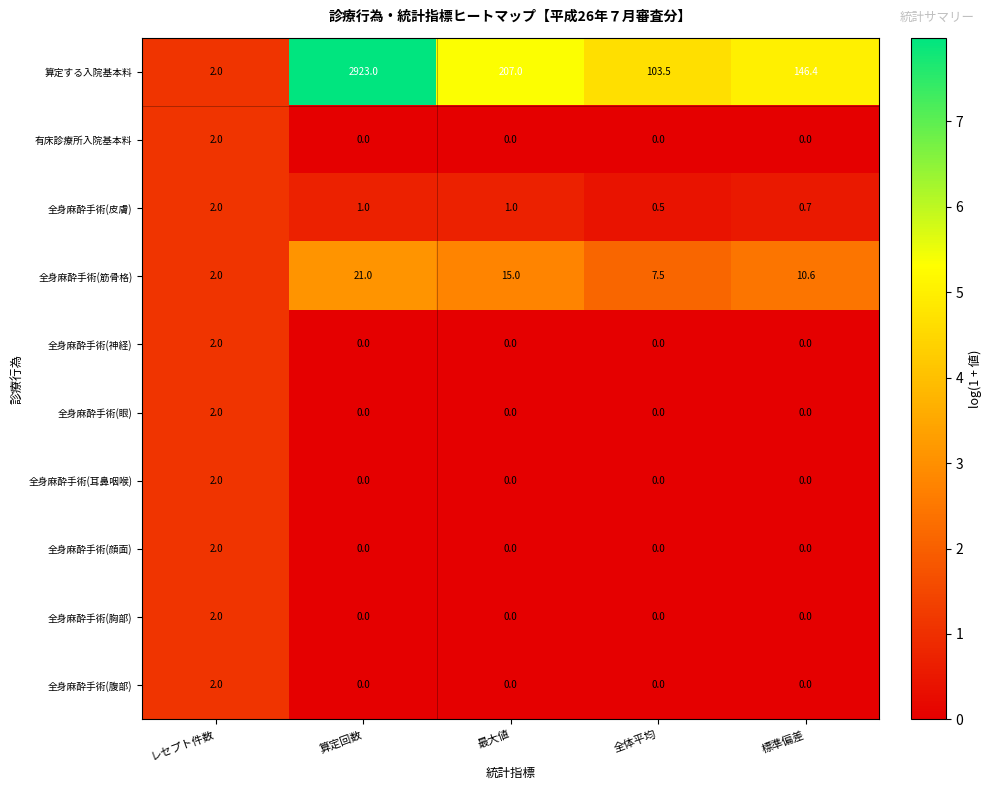

True or false: 全身麻酔手術(筋骨格) has a value of 9.5 at 算定回数.

False